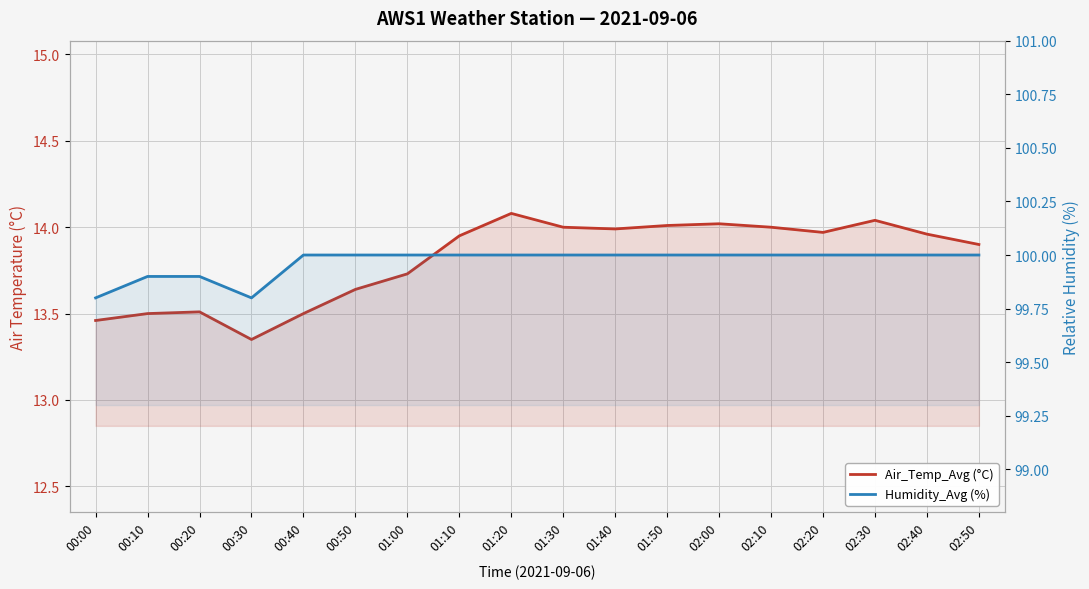

How many lines are shown in the chart?

2